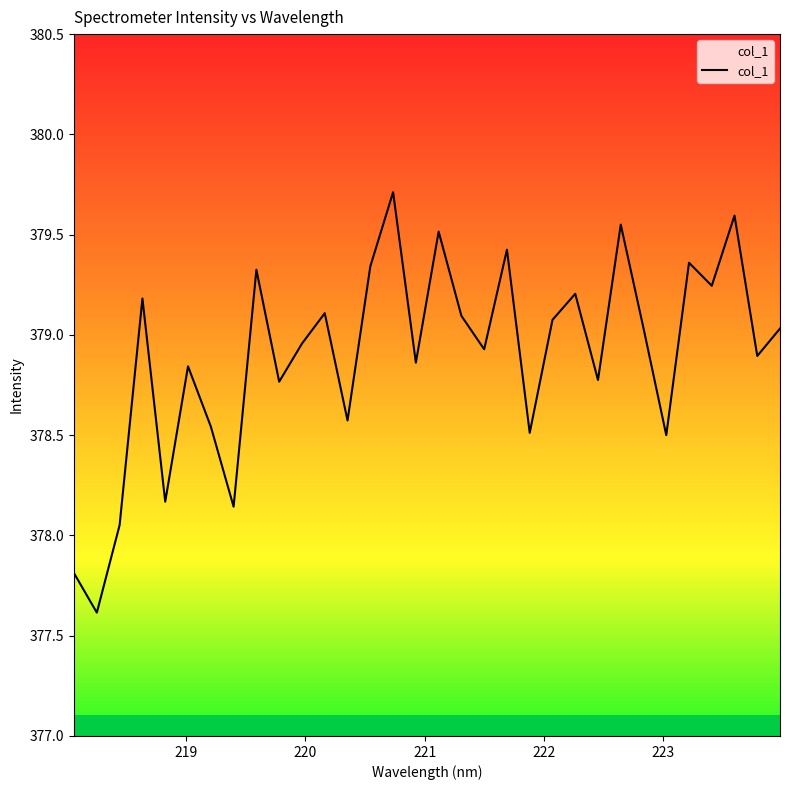

What is the maximum value shown in the chart?

379.7